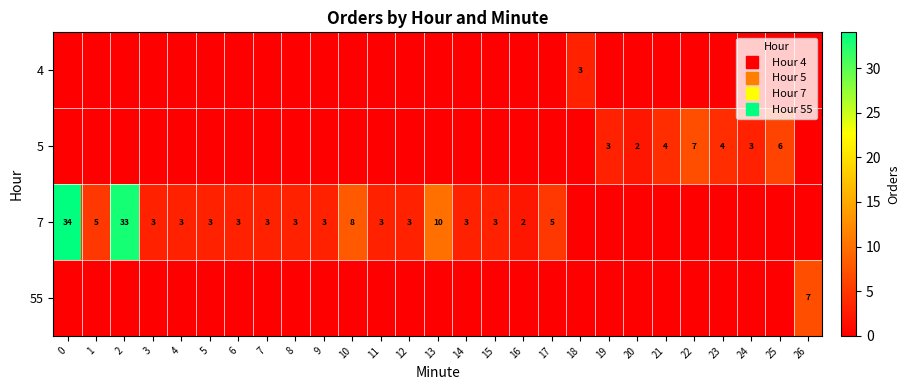

What is the maximum value for 5?

7